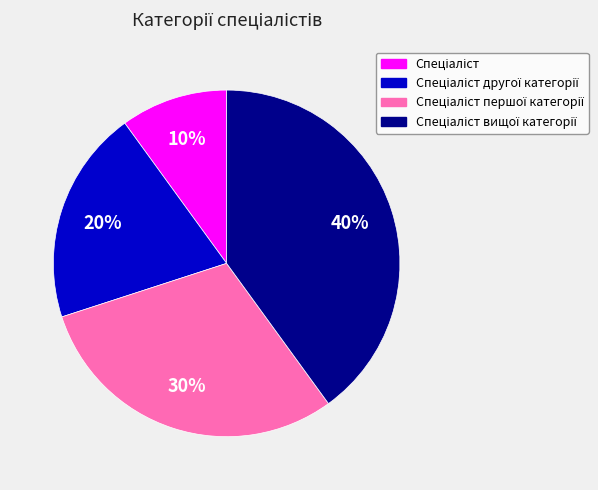

Does any single category account for the majority?

No